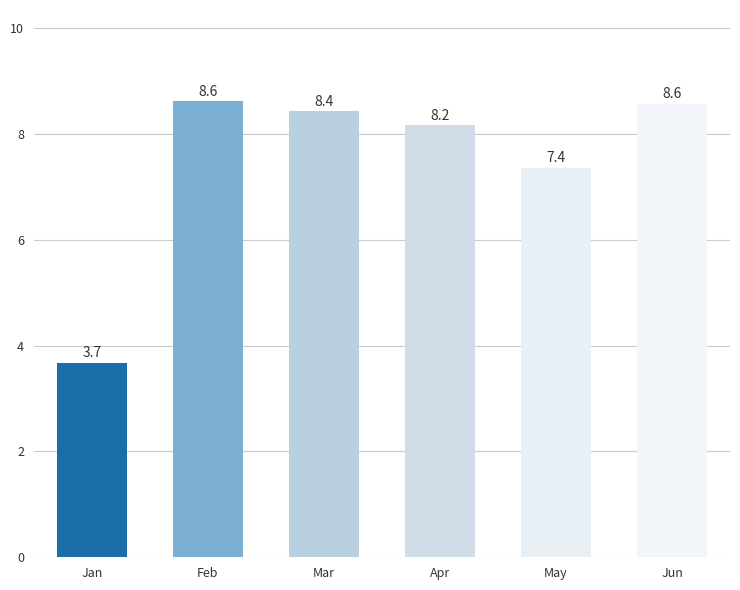

Reading left to right, extract all data points from this chart.

3.7	8.6	8.4	8.2	7.4	8.6